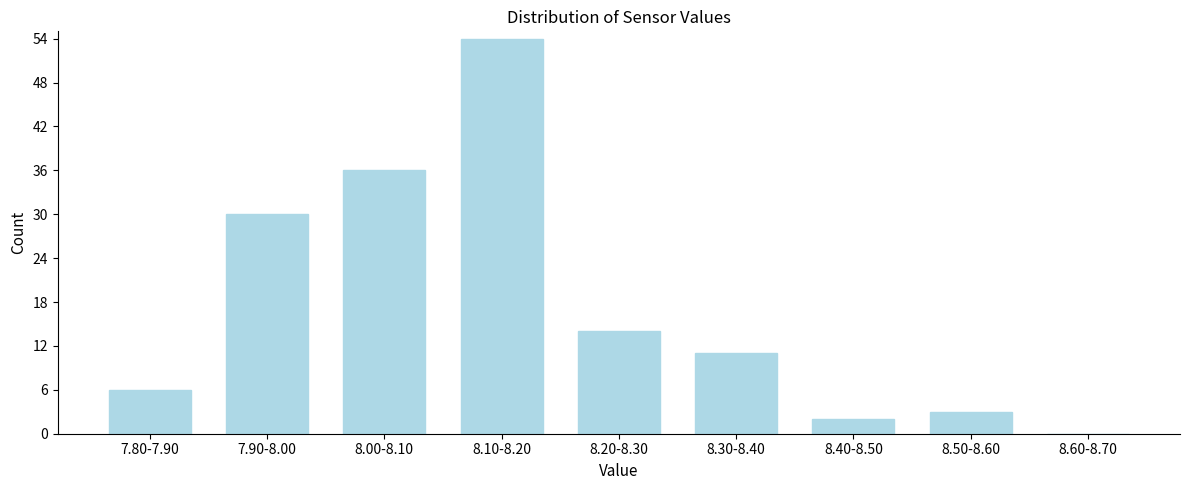

Reading left to right, list all the values displayed in this chart.

7.80-7.90=6	7.90-8.00=30	8.00-8.10=36	8.10-8.20=54	8.20-8.30=14	8.30-8.40=11	8.40-8.50=2	8.50-8.60=3	8.60-8.70=0